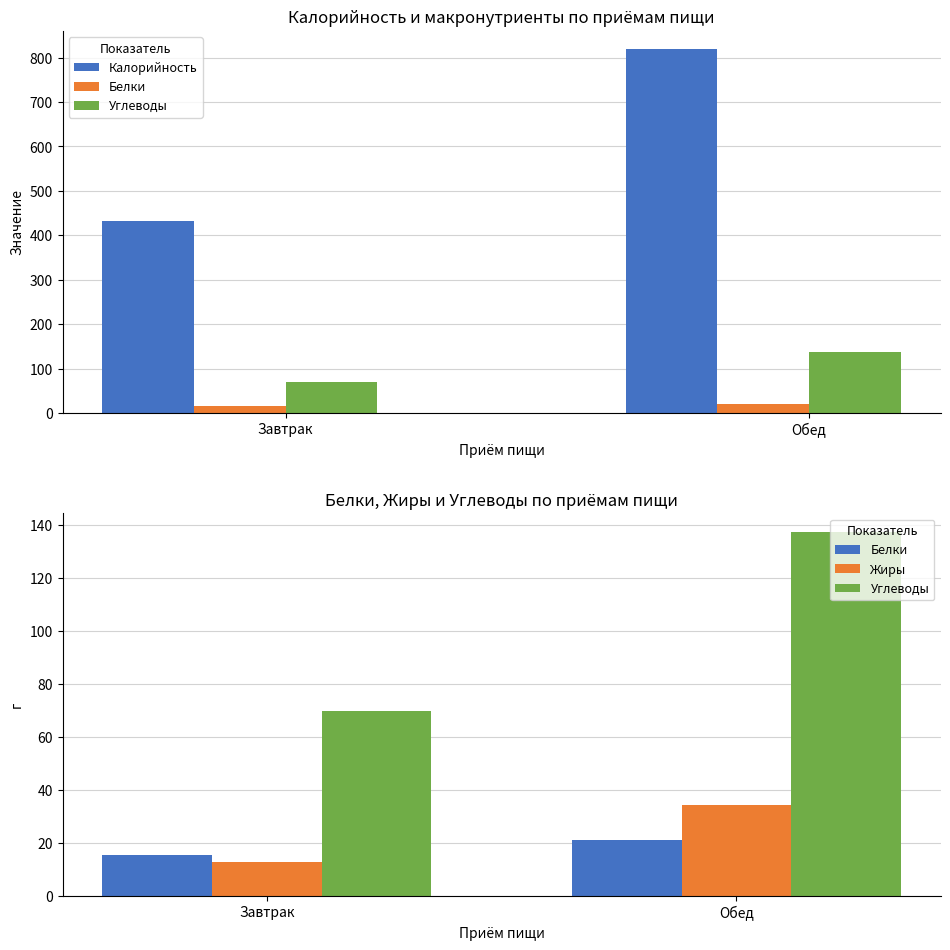

Rank the categories by Белки value from highest to lowest.

Обед, Завтрак